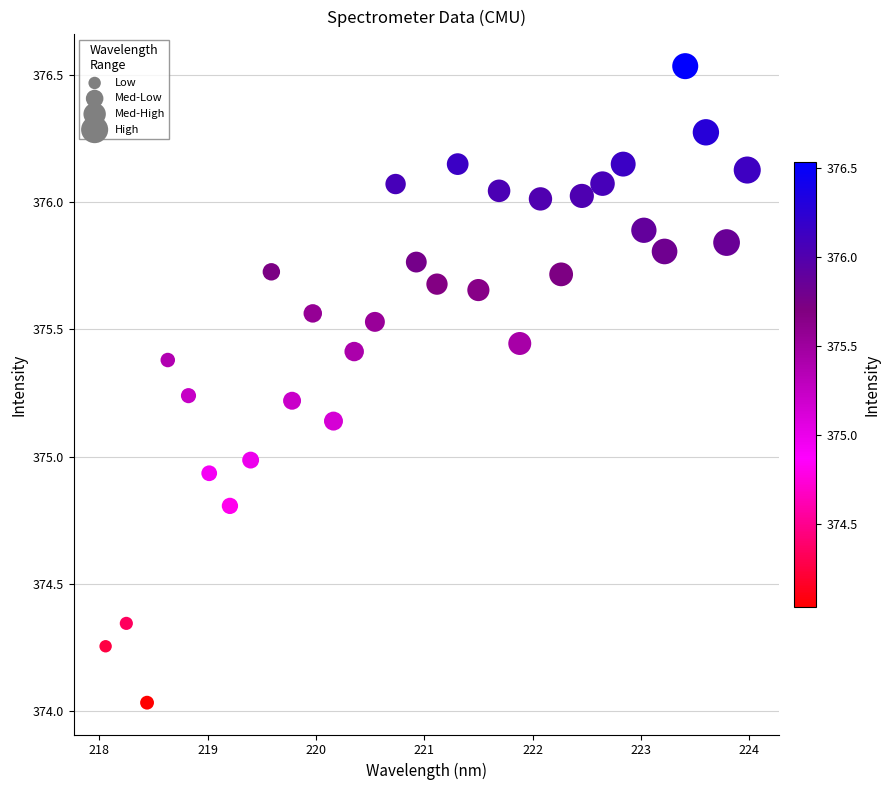

What is the range of Y values (max minus min)?

2.5